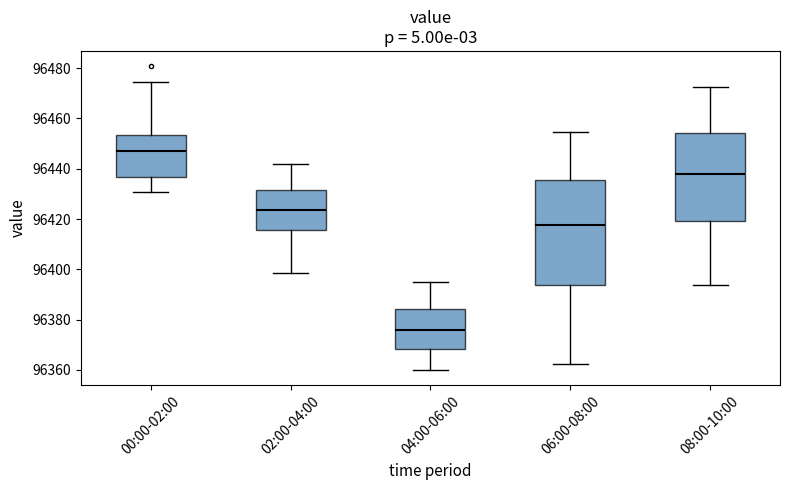

Which box is the tallest, from its lower edge to its upper edge?

06:00-08:00